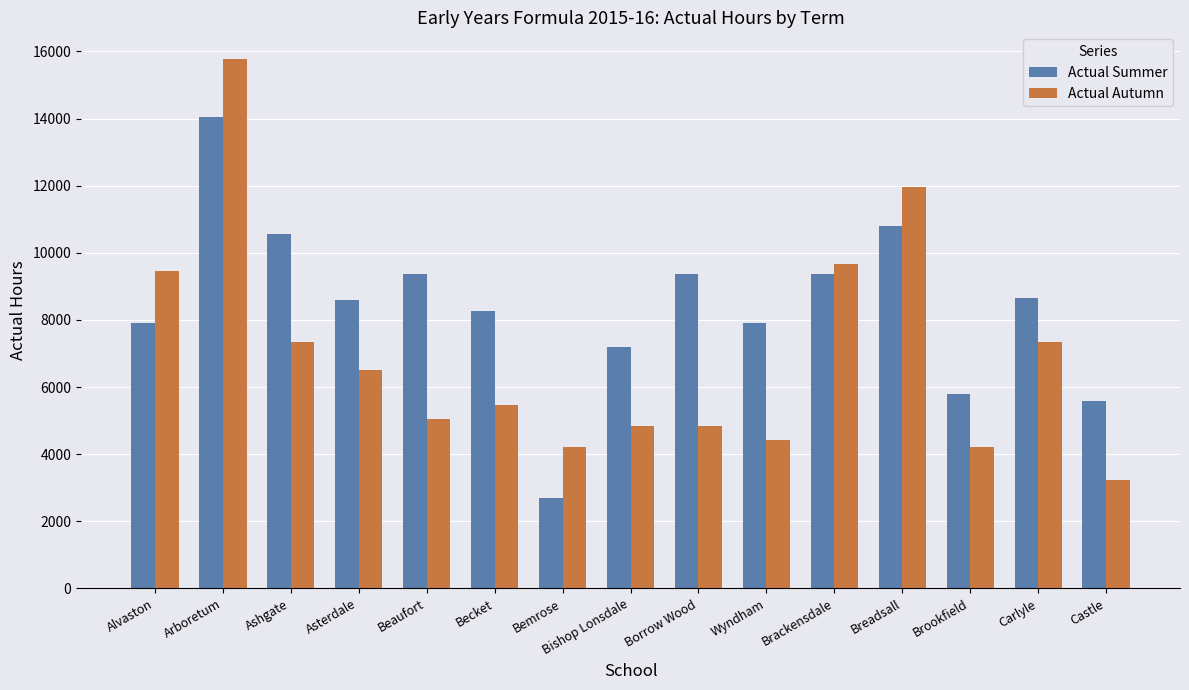

Which category has the highest value across all series?

Arboretum